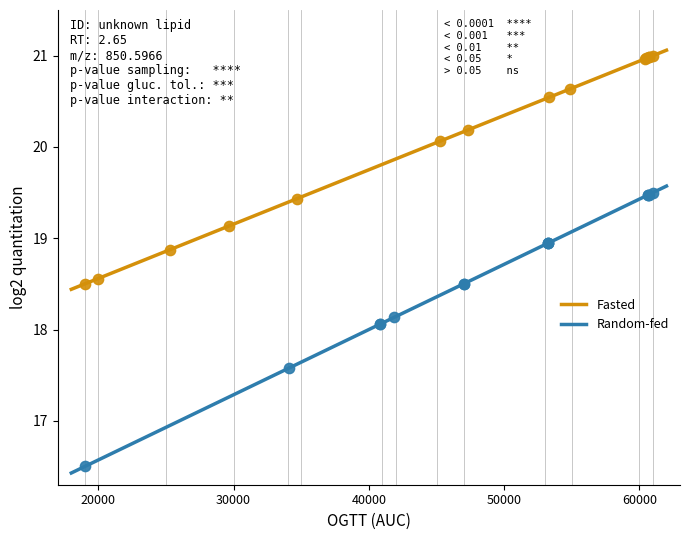

Which series contains the lowest Y value?

Random-fed